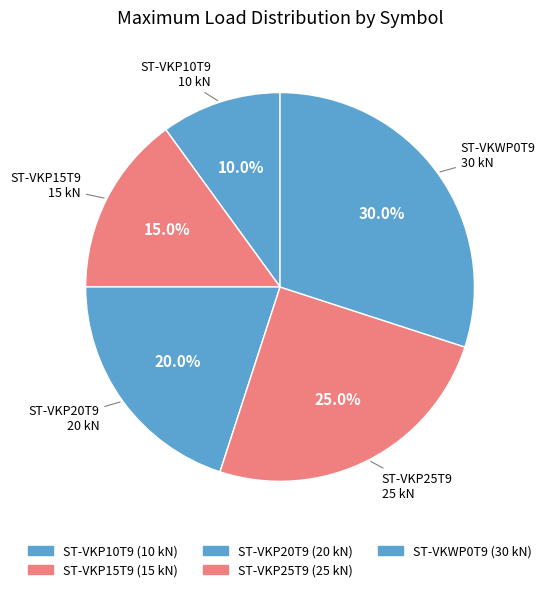

How many slices are in this pie chart?

5